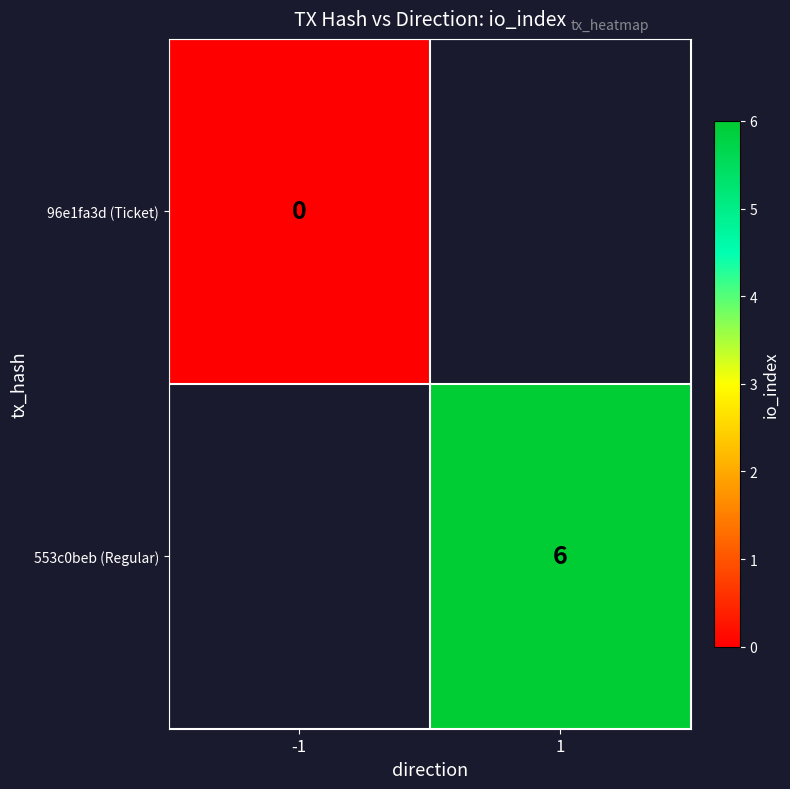

True or false: 553c0beb (Regular) has a value of 1 at 1.

False